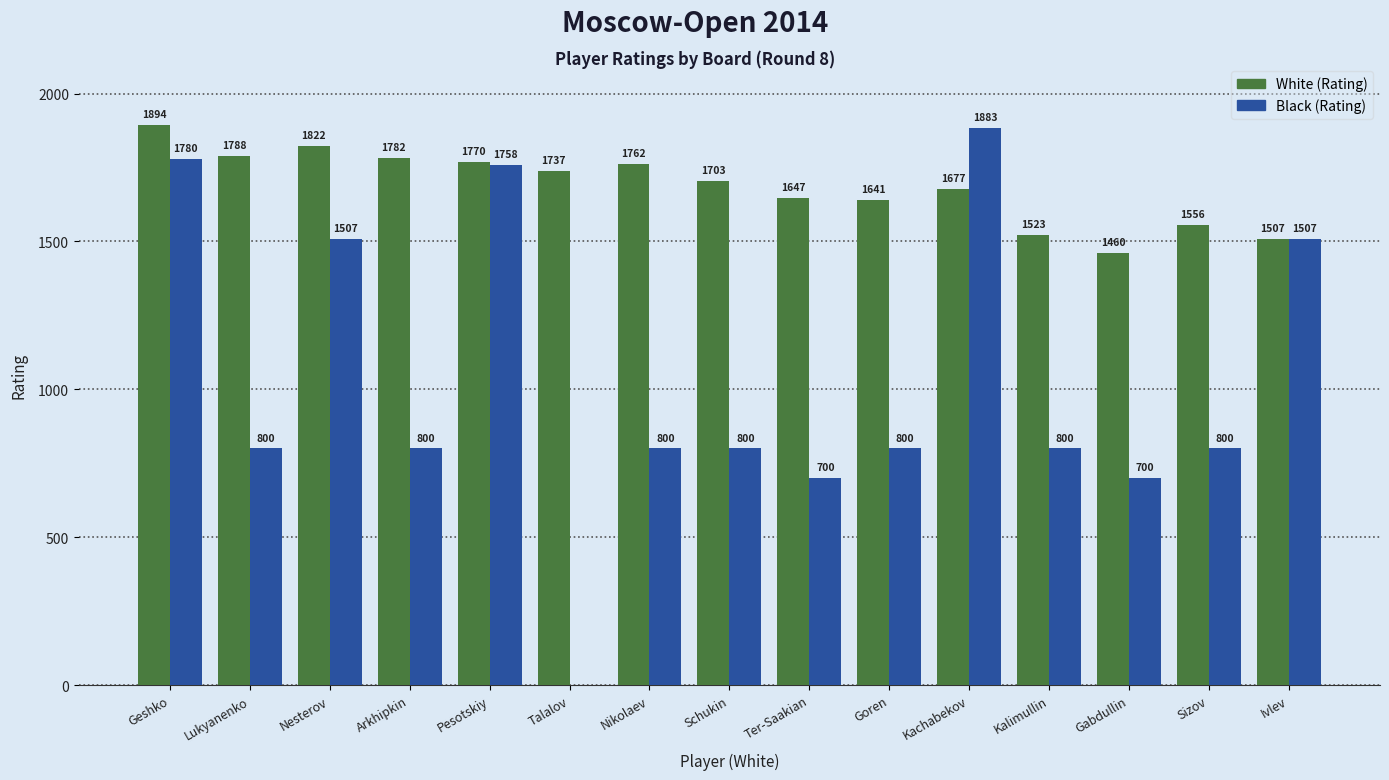

What is the sum of all White (Rating) values?

25269